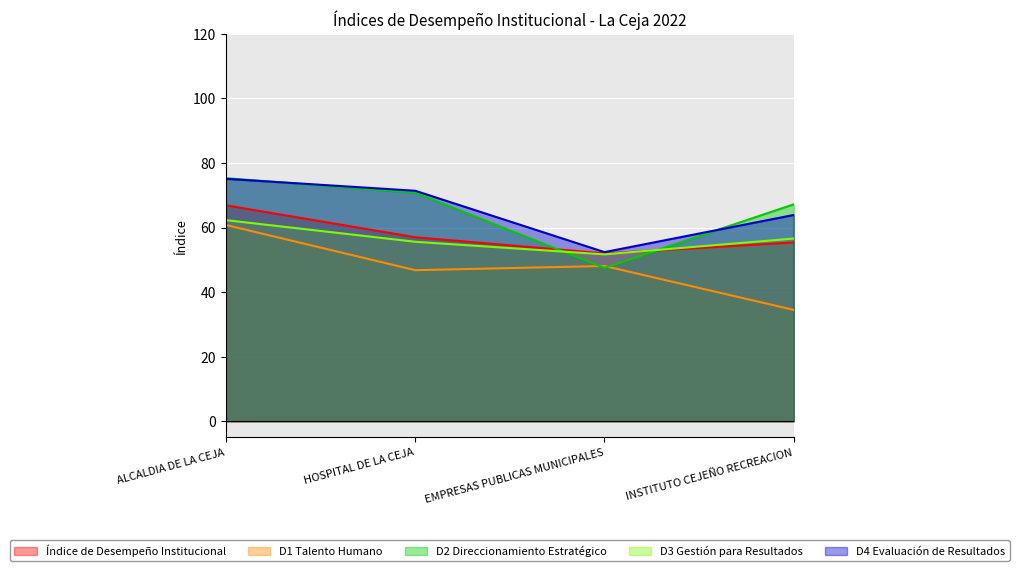

What is the sum of all D2 Direccionamiento Estratégico values?

260.8